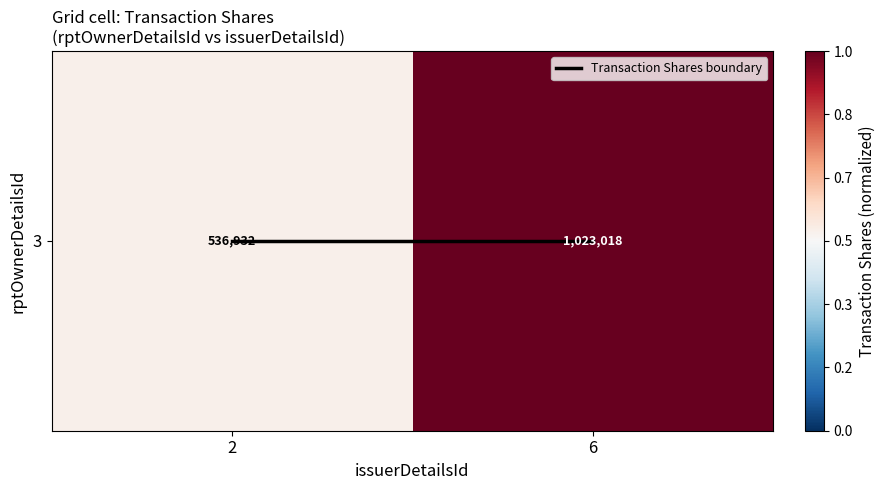

What is the difference between the 3 values at 6 and 2?

0.5